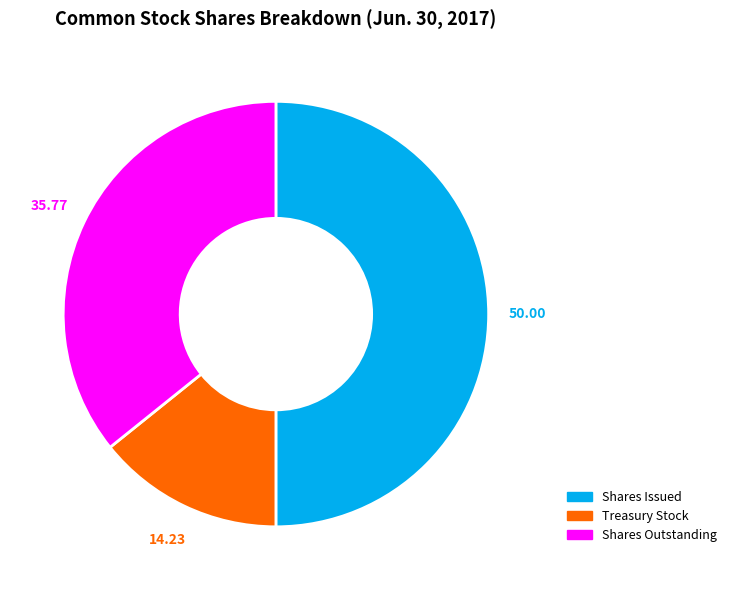

Which category has the smallest portion of the pie?

Treasury stock shares